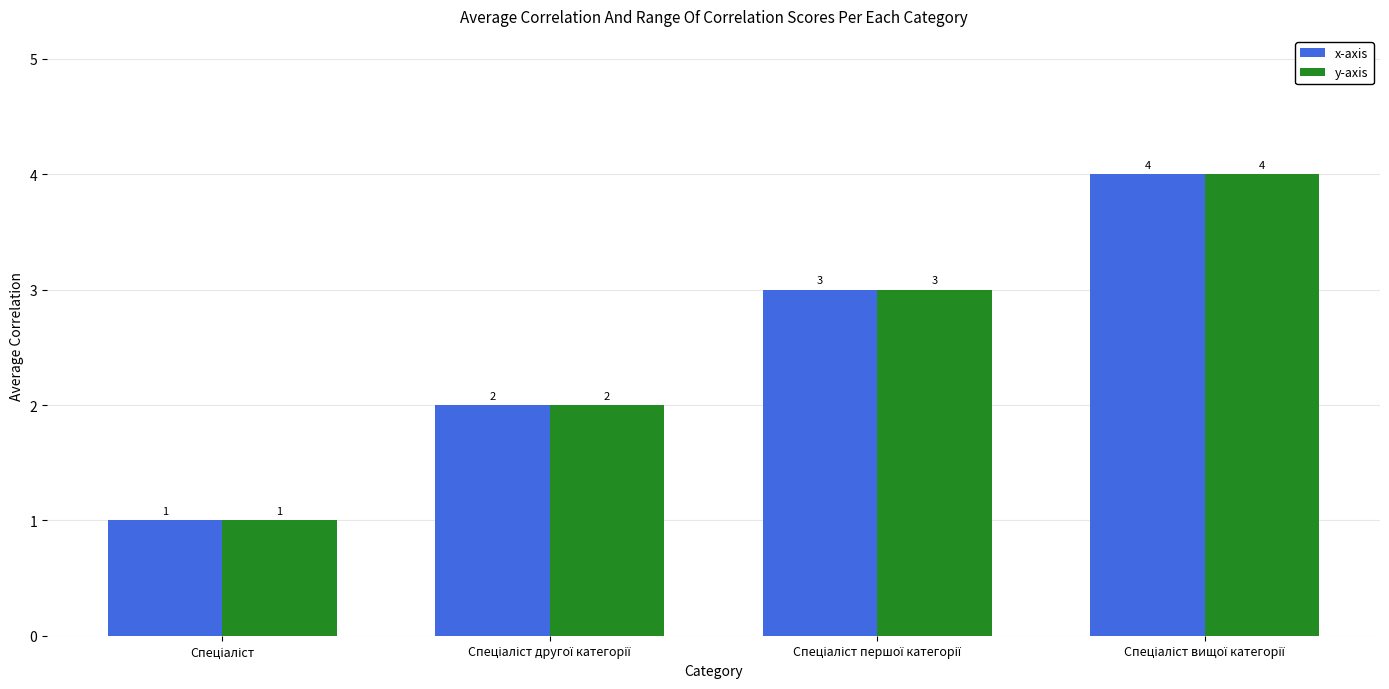

What is the maximum value for y-axis?

4